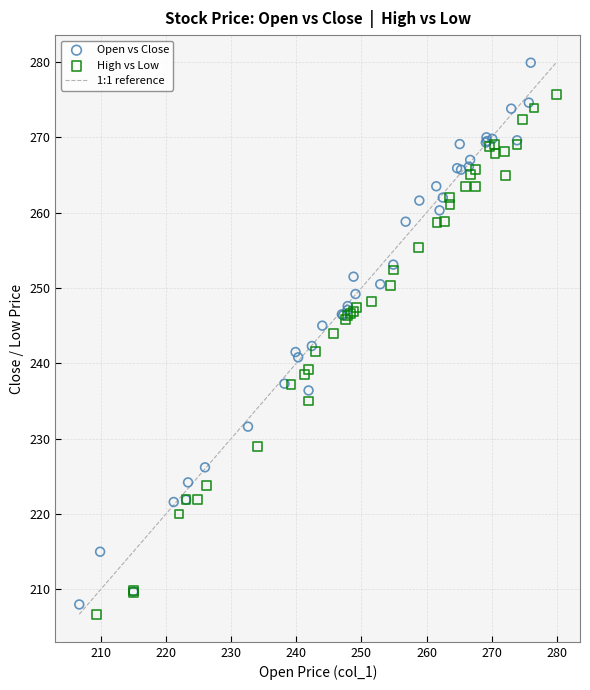

Which series has the widest spread of Y values?

Open vs Close